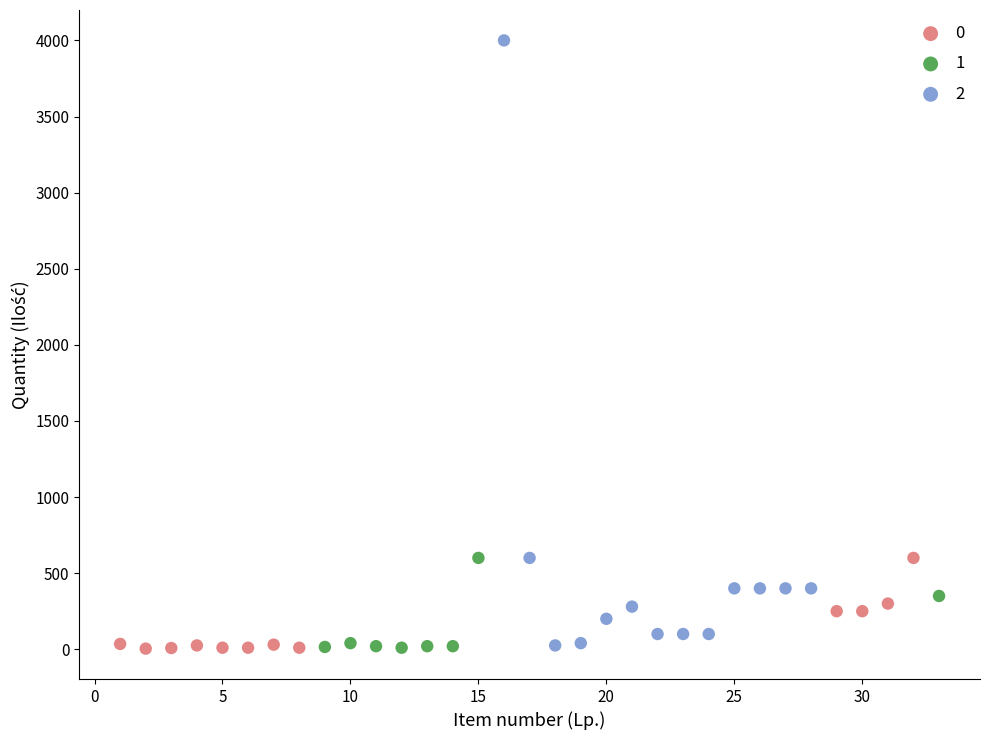

Which series contains the highest Y value?

2